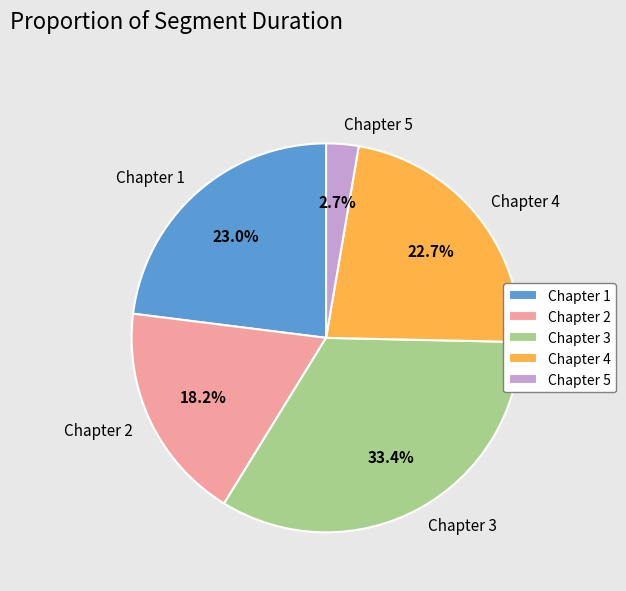

To the nearest percent, what is the combined percentage of Chapter 3 and Chapter 2?

52%